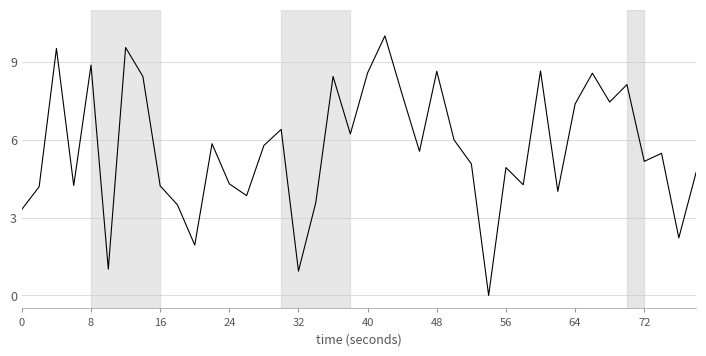

What is the maximum value shown in the chart?

10.0